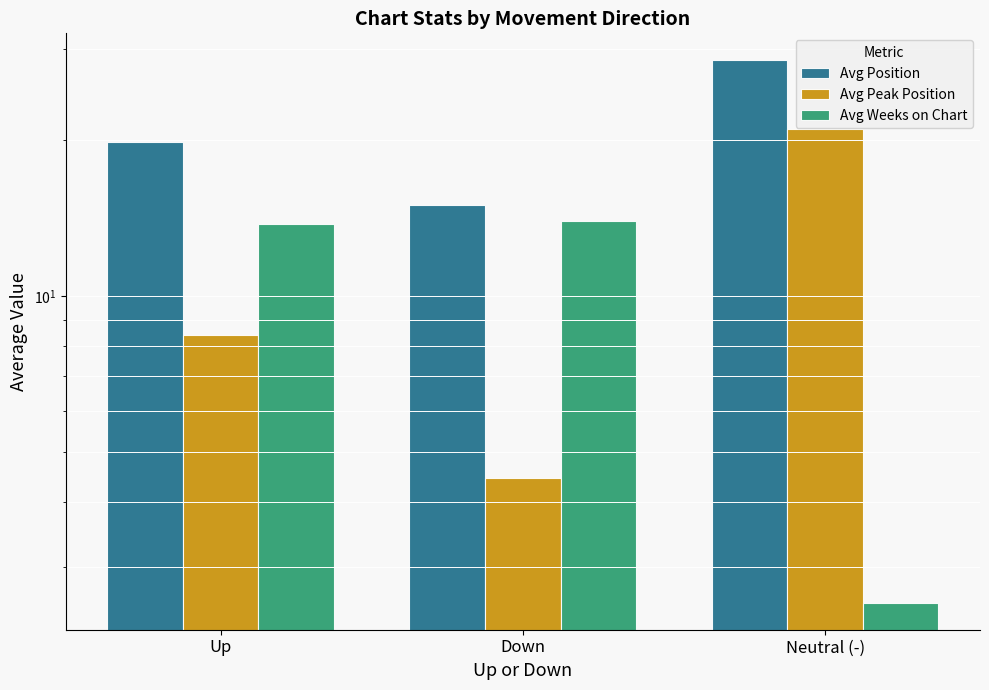

Is it true that Avg Peak Position equals 35.3 at Neutral (-)?

False